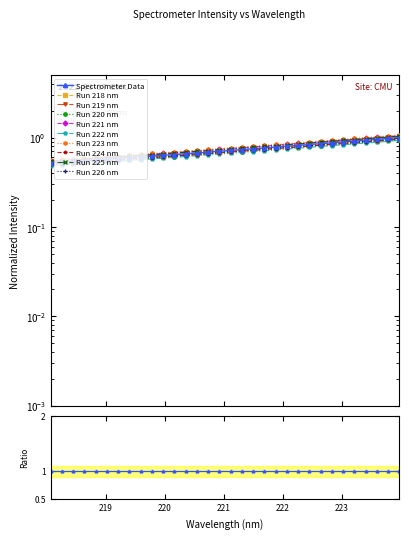

What is the average value?

0.7